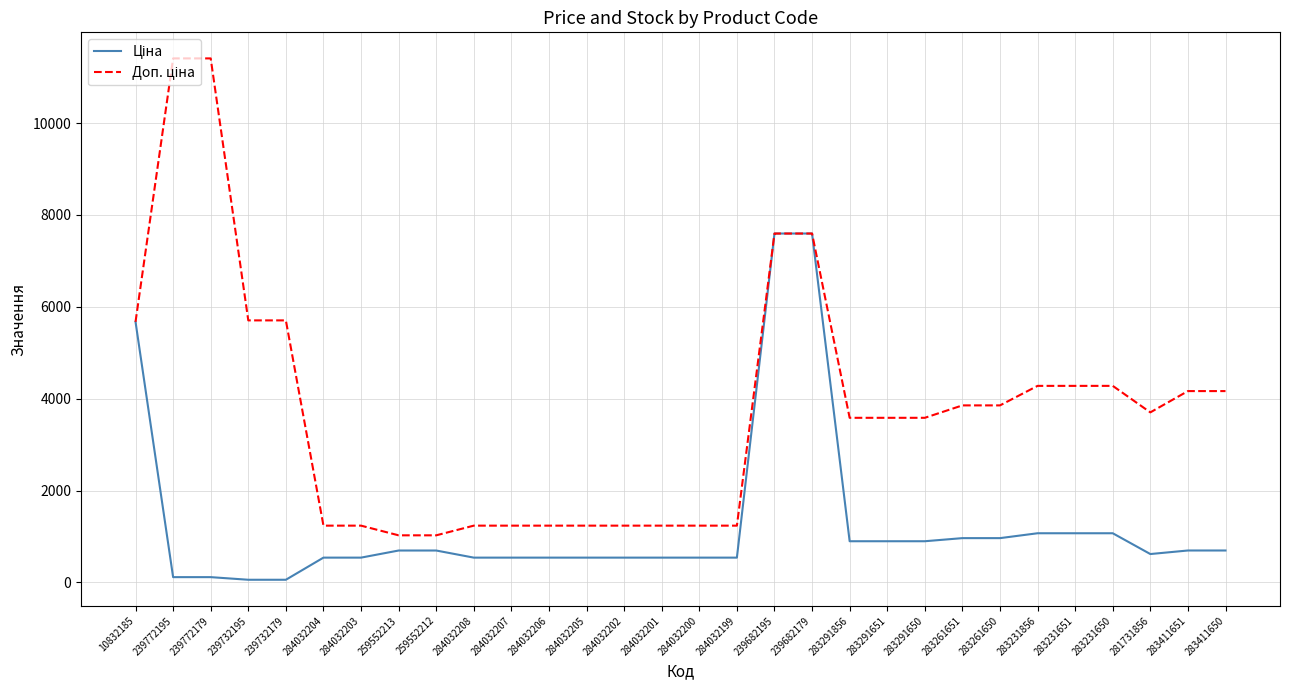

What is the difference between the highest and lowest values at 284032199?

696.4